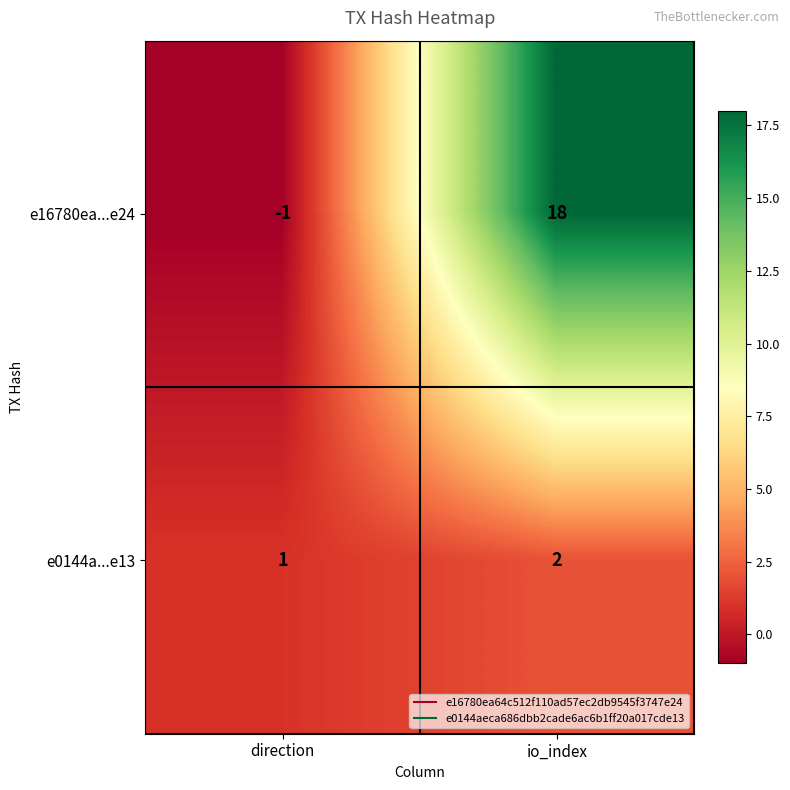

How many data points in e0144a...e13 are less than 2?

1